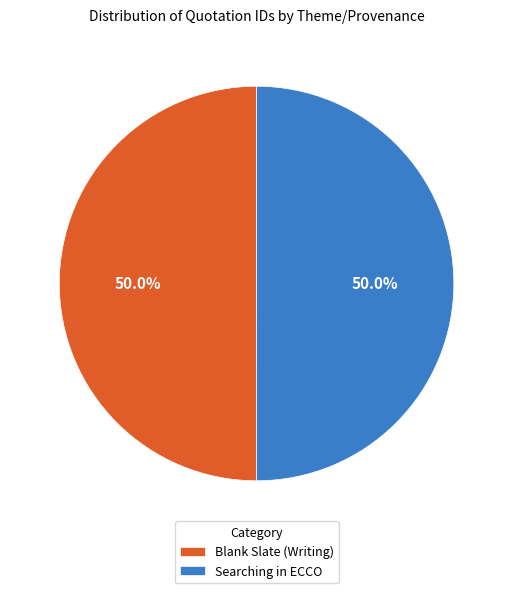

Approximately how many times larger is the value at Blank Slate (Writing) compared to Searching in ECCO?

1.0